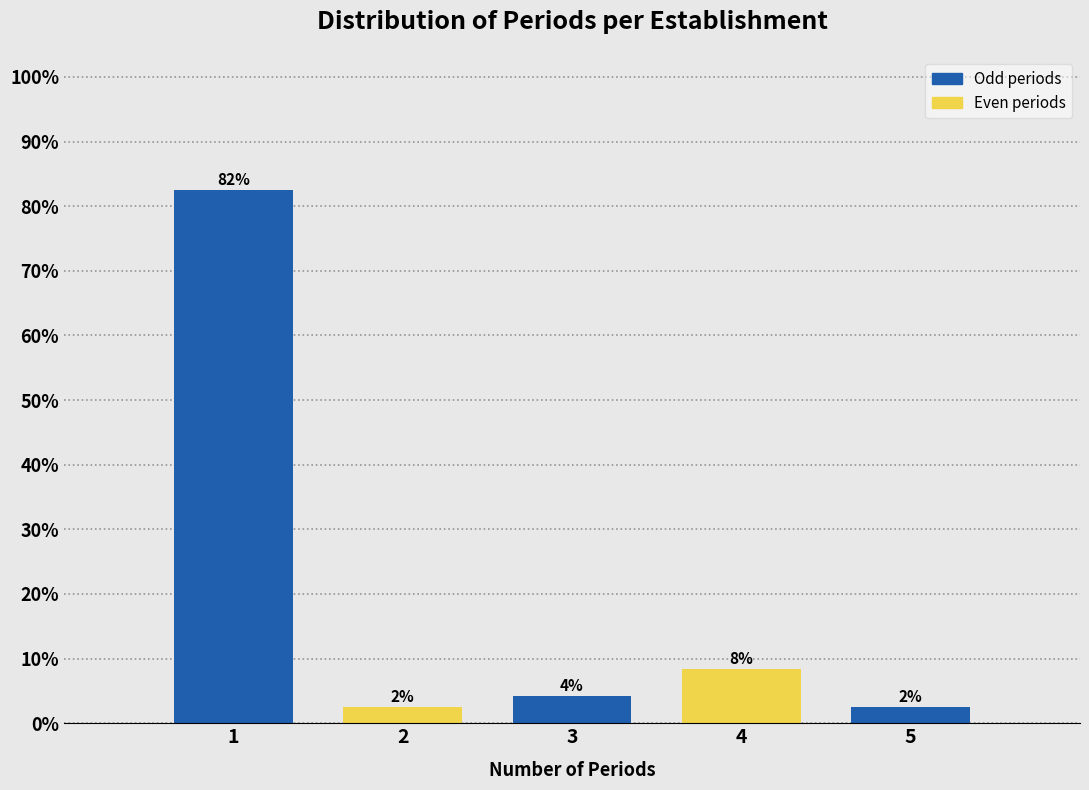

How many bars are there in total?

5